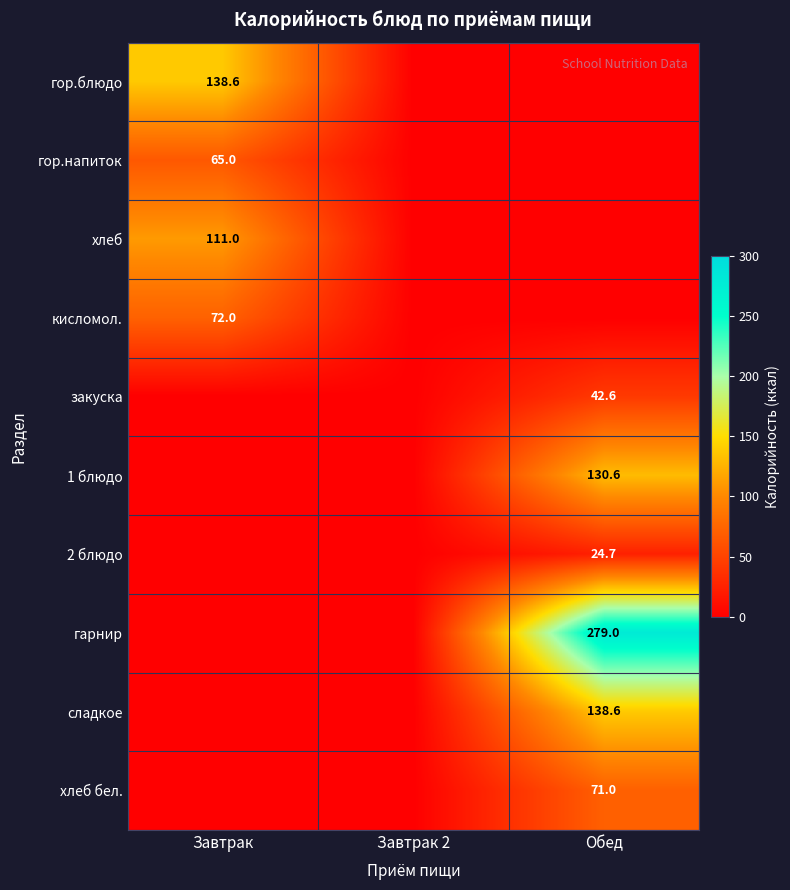

Which series has the largest total across all categories?

гарнир